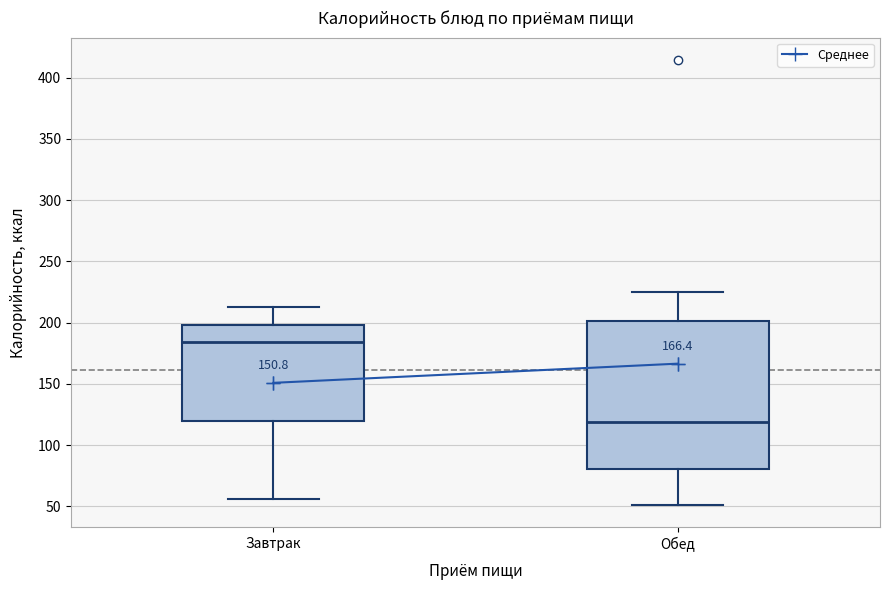

Reading left to right, read every box against the y-axis: the position of its median line, the range the box covers, and the ends of its whiskers. The values are not printed on the chart, so give them approximately, as read against the axis.

Завтрак: median 185, box 120 to 200, whiskers 55 to 215
Обед: median 120, box 80 to 200, whiskers 50 to 225